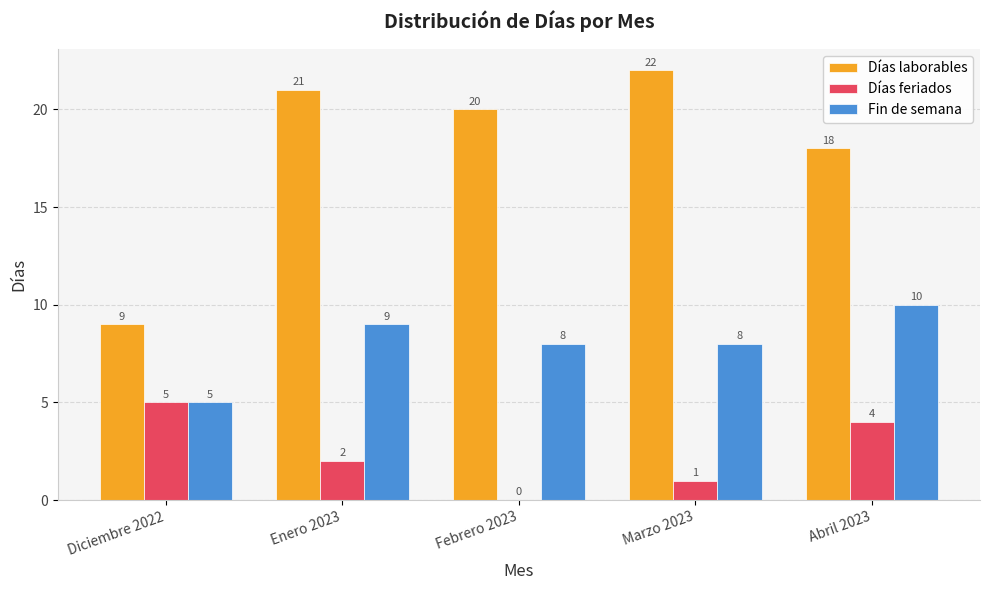

Which category has the highest value in the Fin de semana series?

Abril 2023